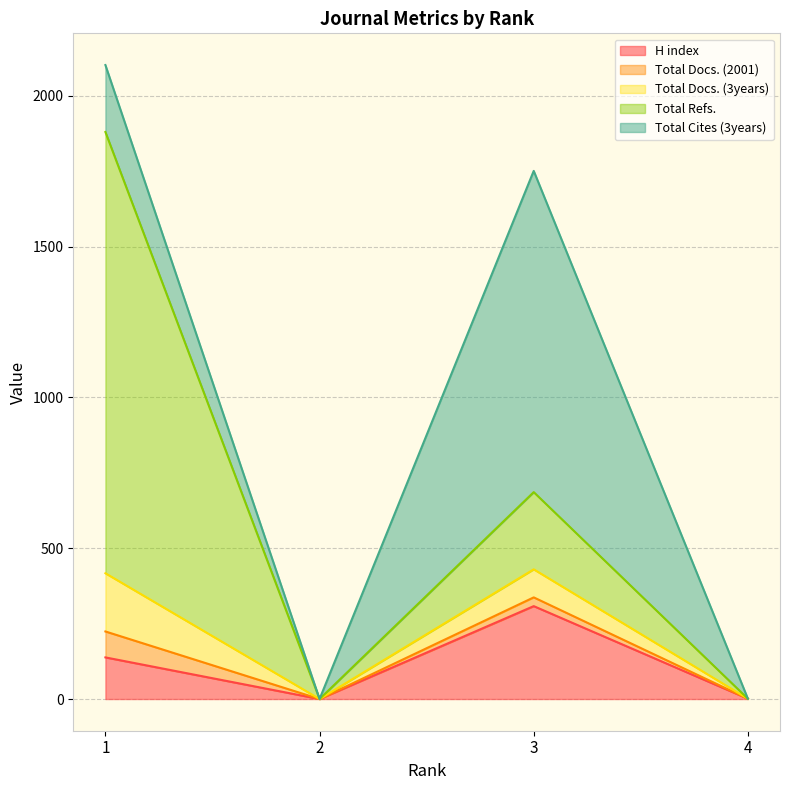

At which category does Total Cites (3years) reach its first local peak?

3